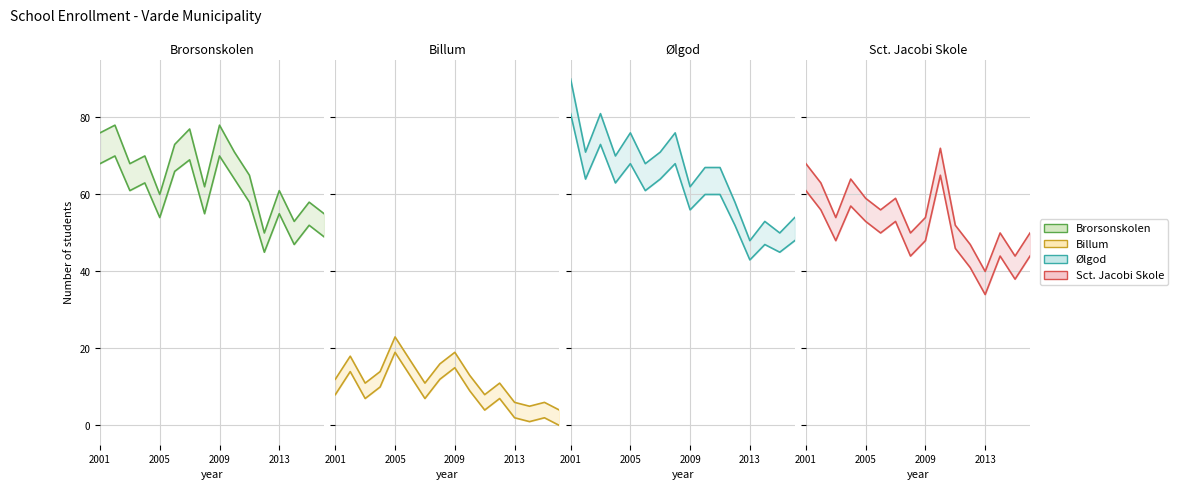

How many lines are shown in the chart?

4